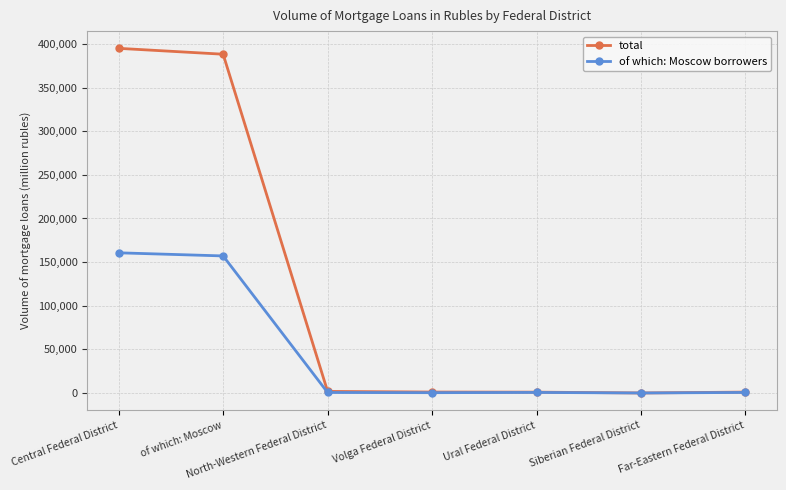

What is the difference between the maximum and second lowest values in the of which: Moscow borrowers series?

160280